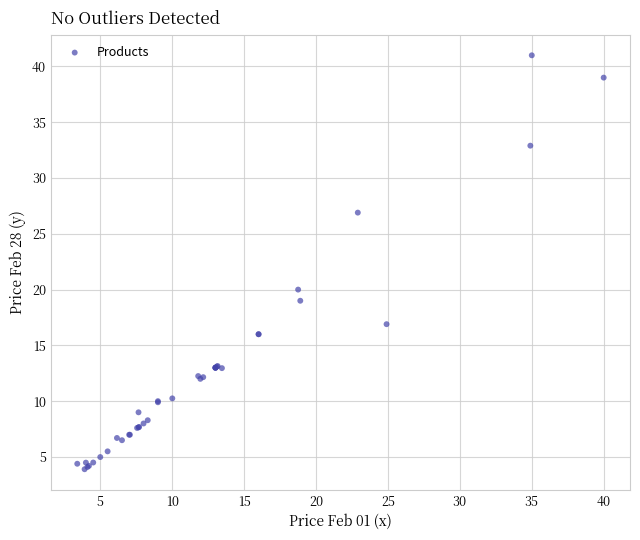

What Y value in the scatter plot is closest to 22?

20.0